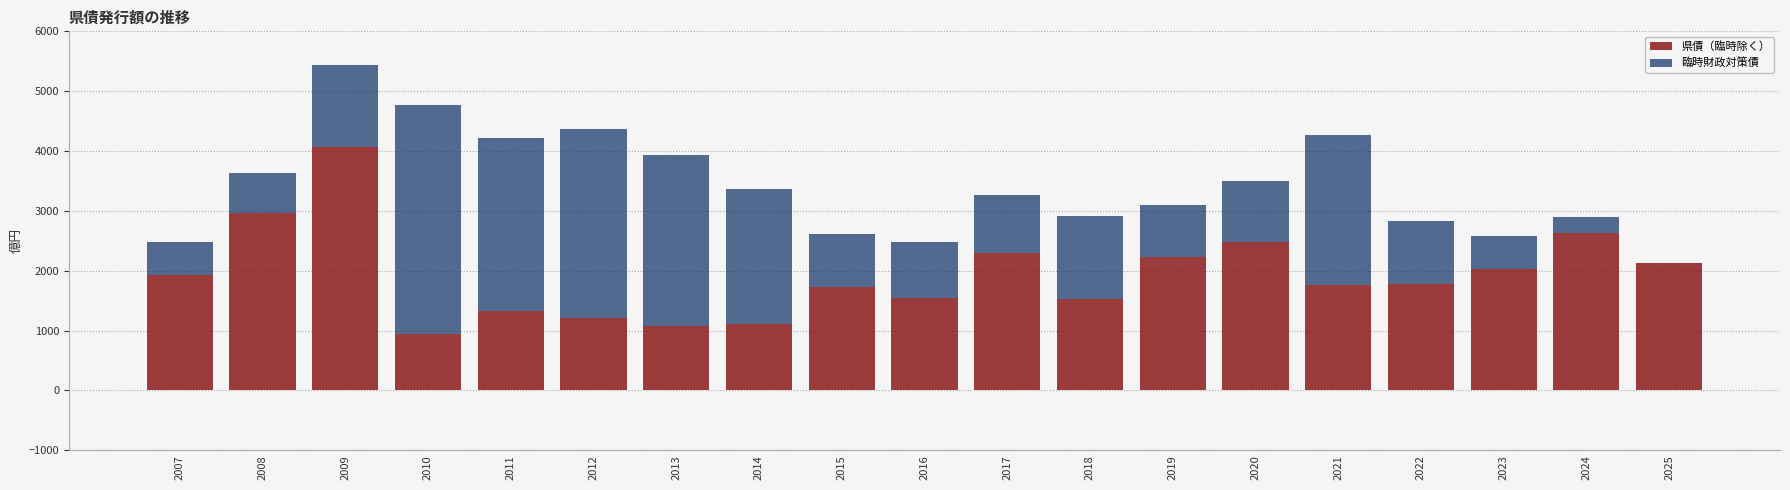

At which category is the sum across all series the highest?

2009